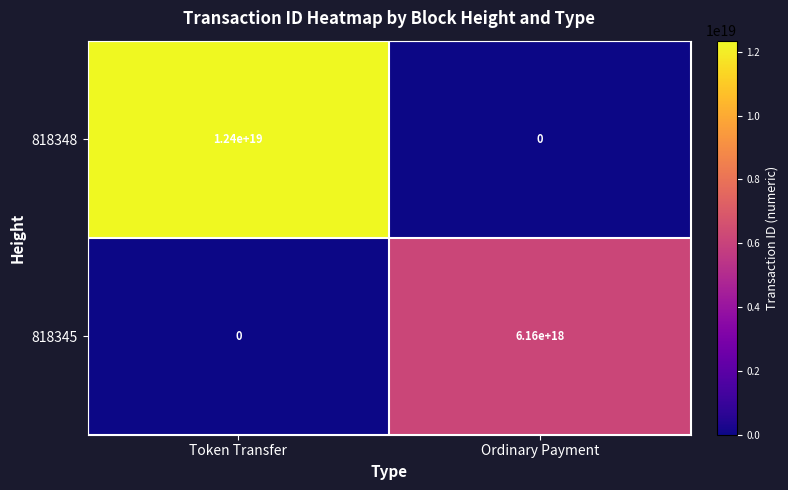

Rank the series by their average value, from lowest to highest.

818345, 818348